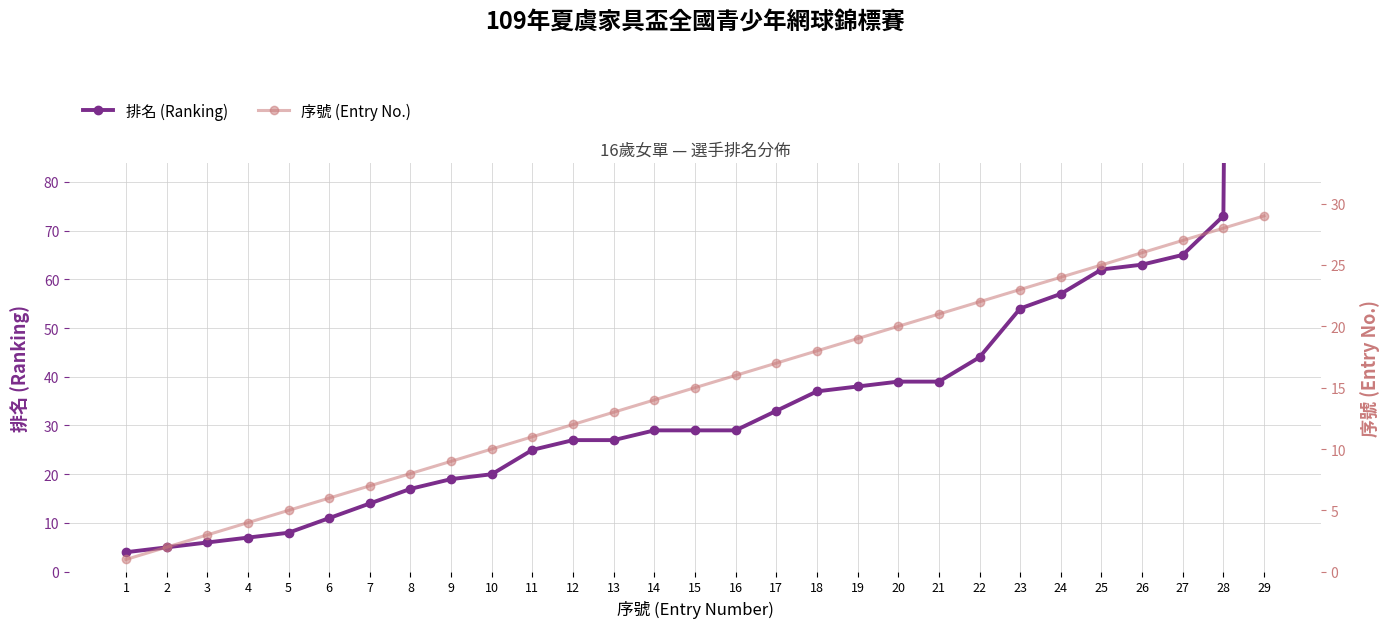

What are all the series names shown in the legend?

排名 (Ranking), 序號 (Entry No.)